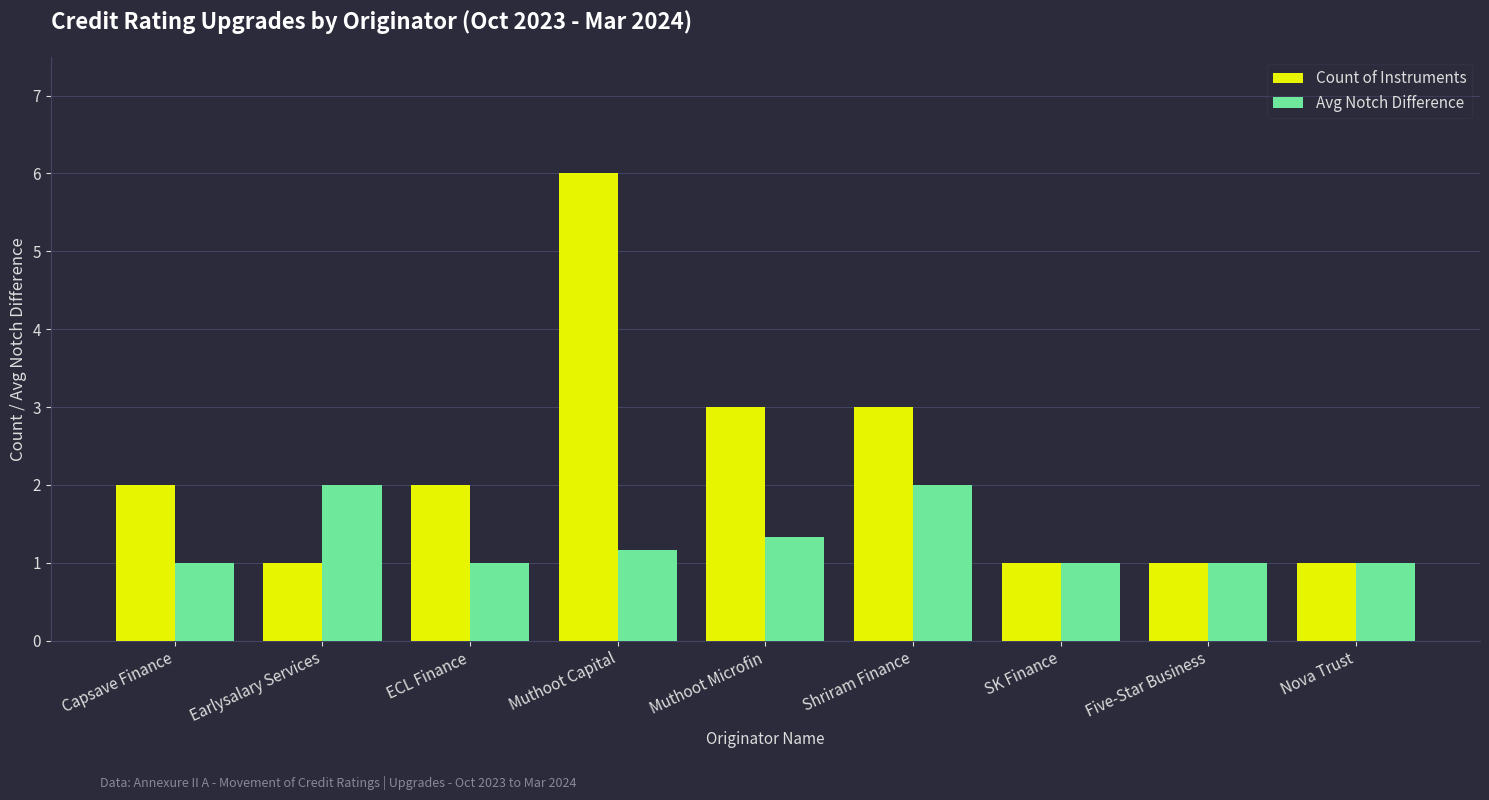

True or false: Count of Instruments has a value of 2.8 at Capsave Finance.

False